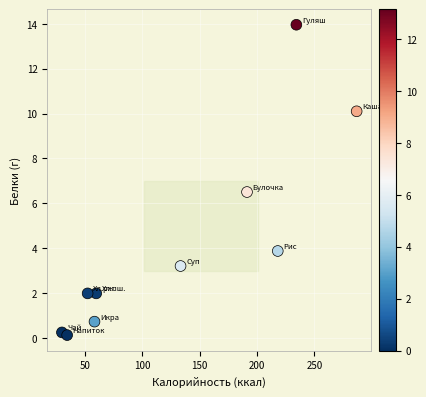

What is the range of Y values (max minus min)?

13.8